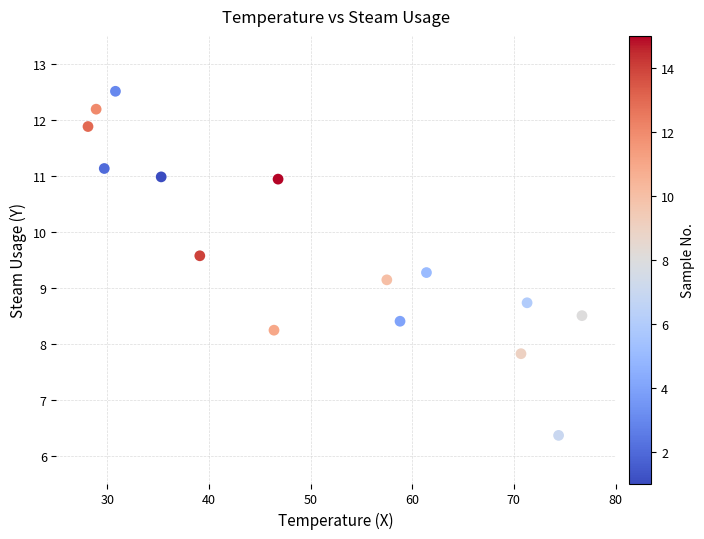

What is the range of X values (max minus min)?

48.6